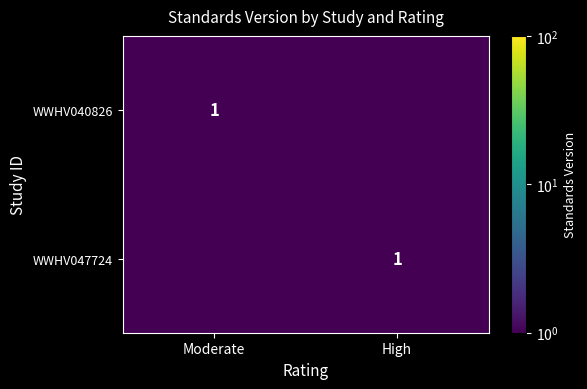

Is it true that WWHV040826 equals 1.0 at Moderate?

True